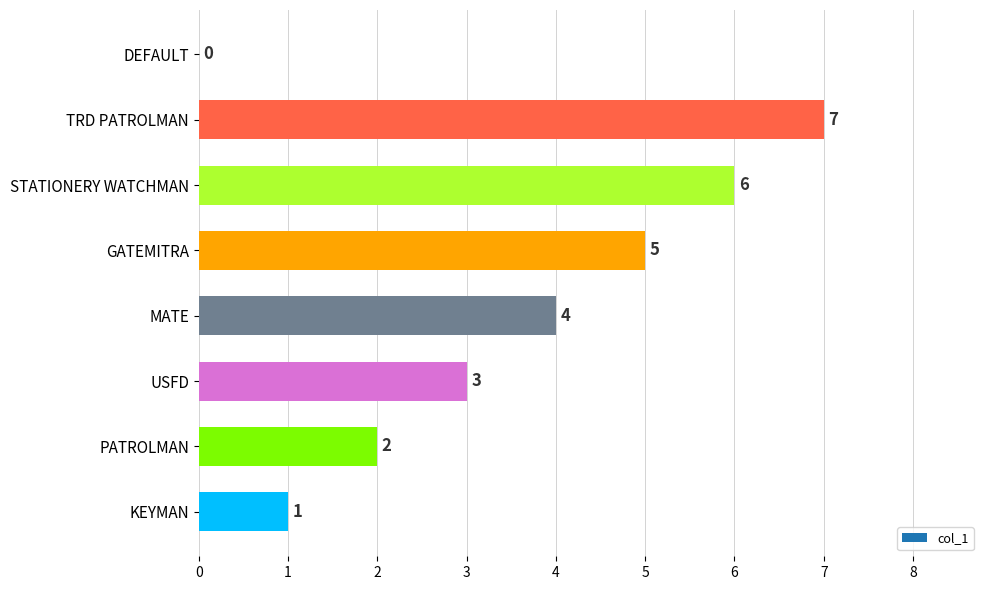

What is the approximate value at USFD?

3